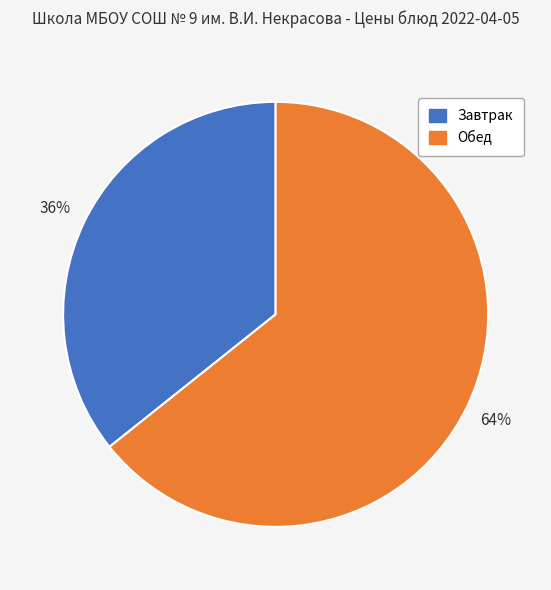

To the nearest percent, what is the average slice percentage?

50%